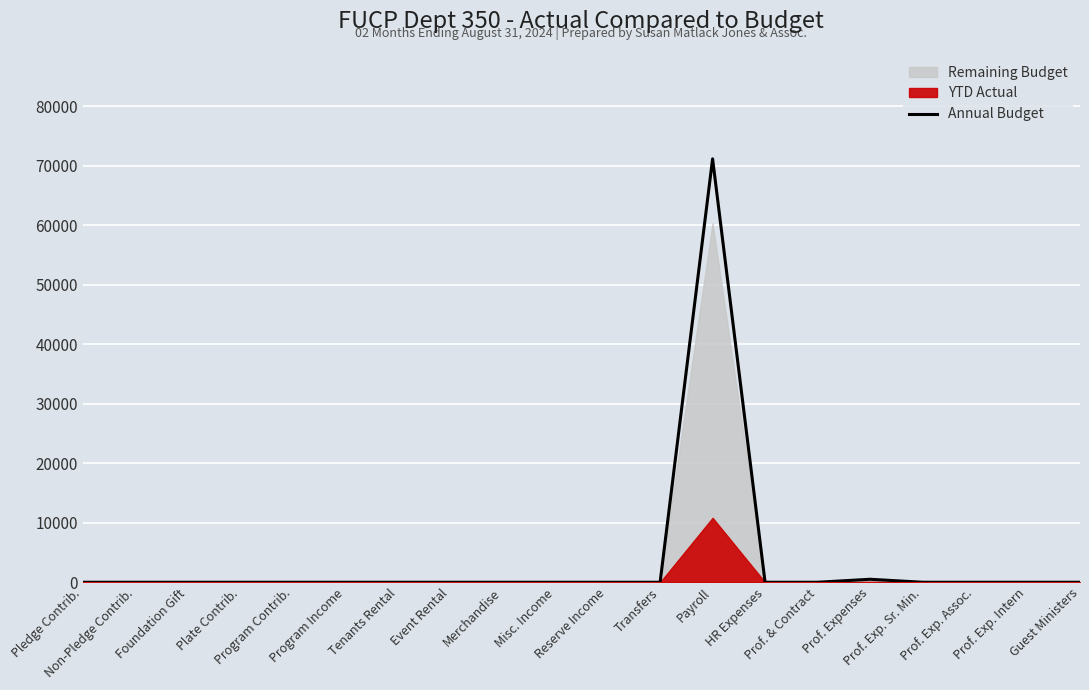

What is the label of the 9th point from the right?

Transfers